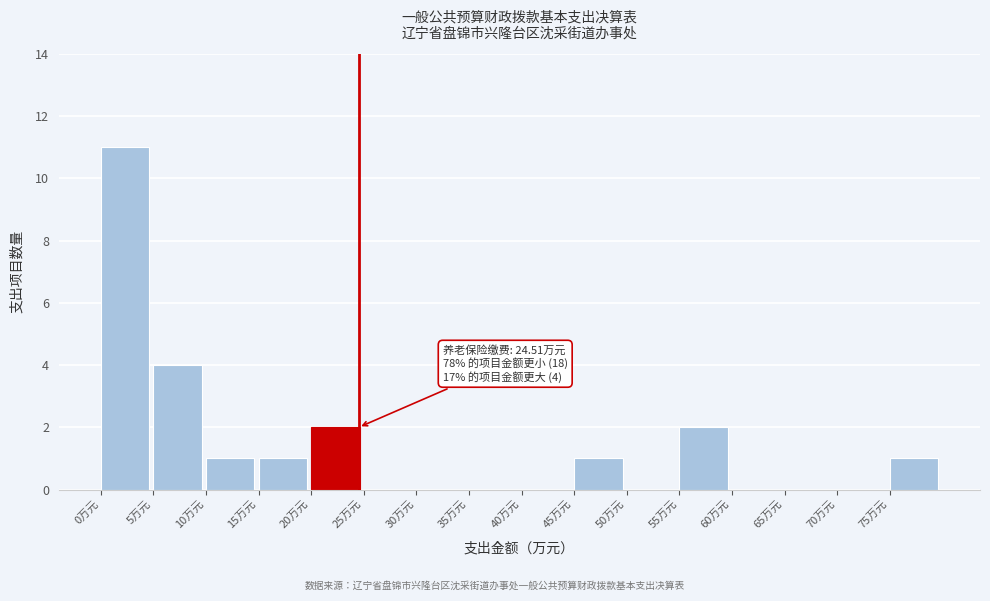

Over which range of the x-axis is the bar tallest?

0 to 5